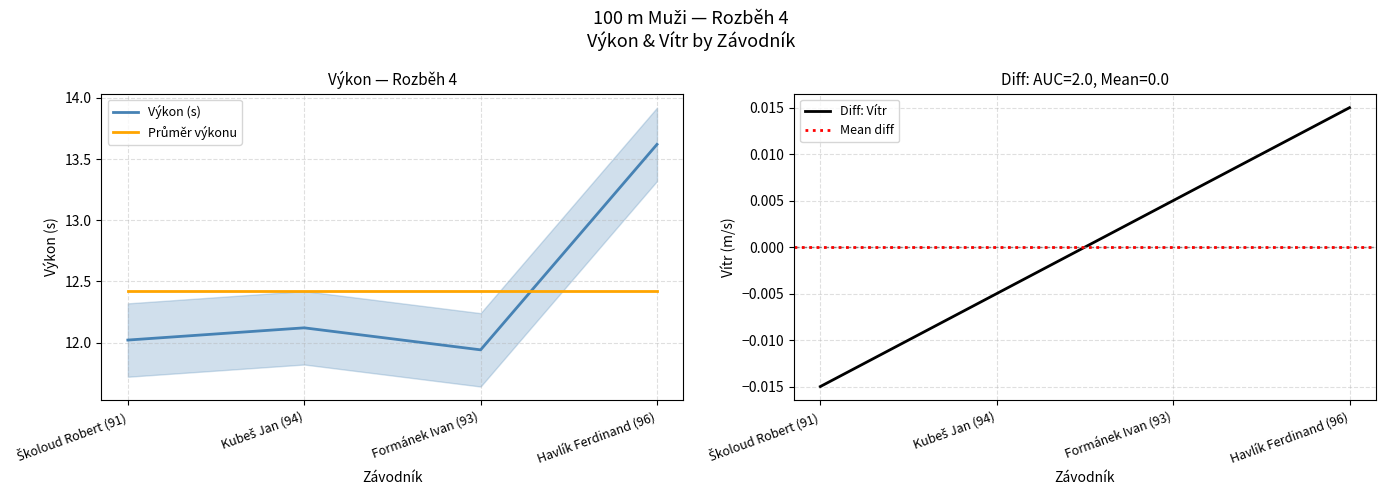

What is the difference between the second highest and minimum values?

0.2